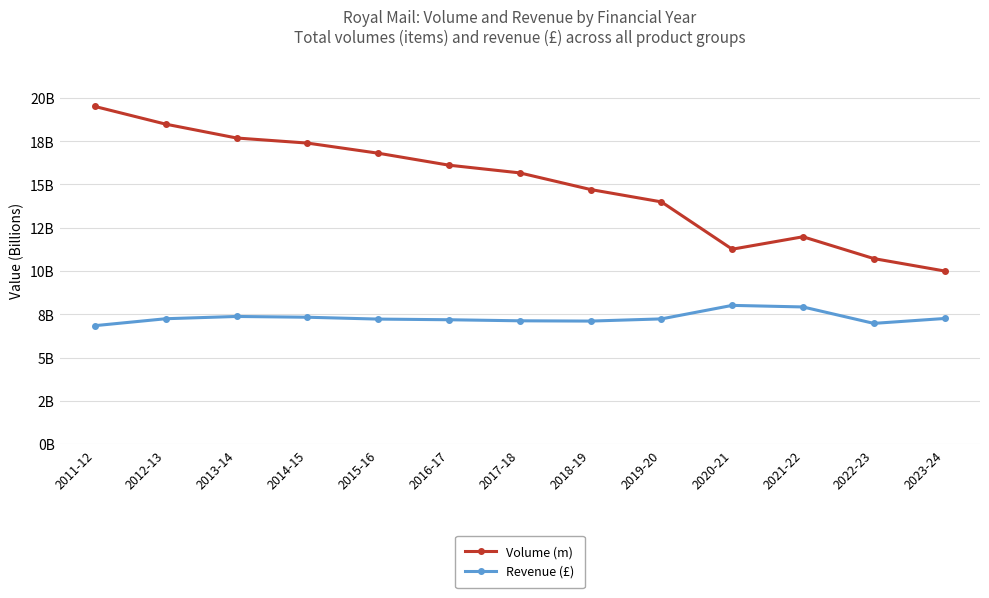

At which category does Revenue (£) reach its first local valley?

2018-19